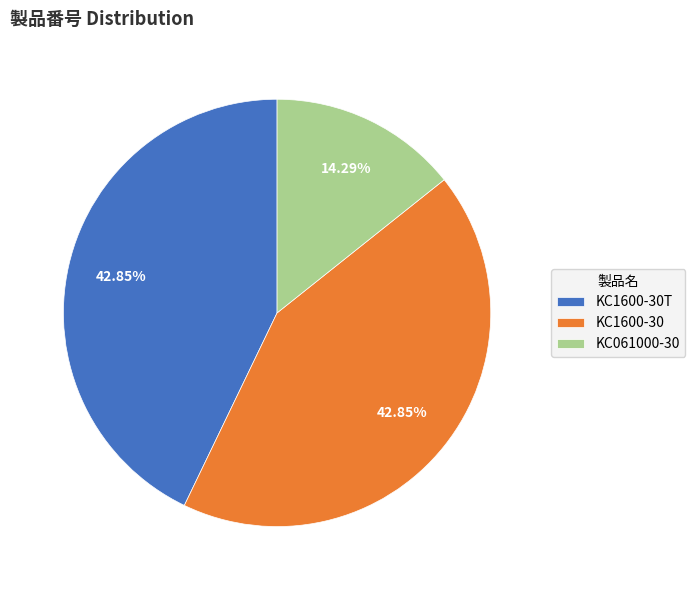

The KC061000-30 slice represents 14% of the pie. True or false?

True